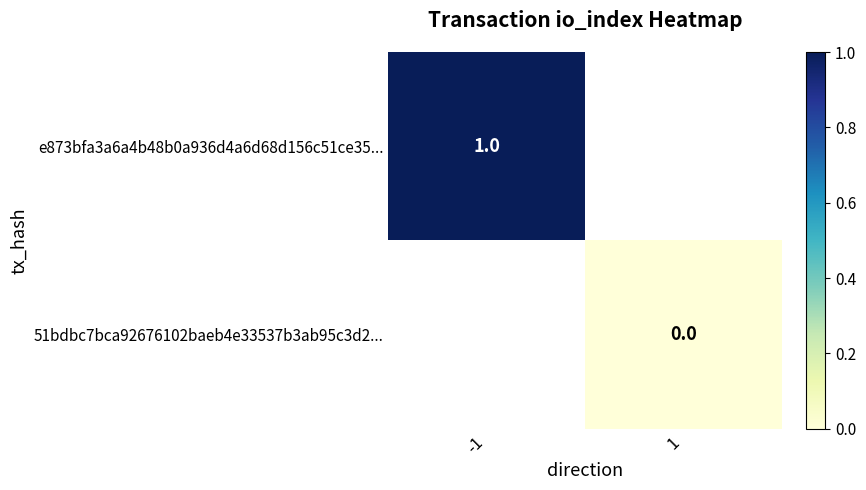

The e873bfa3a6a4b48b0a936d4a6d68d156c51ce35... series shows 2 at -1. True or false?

False